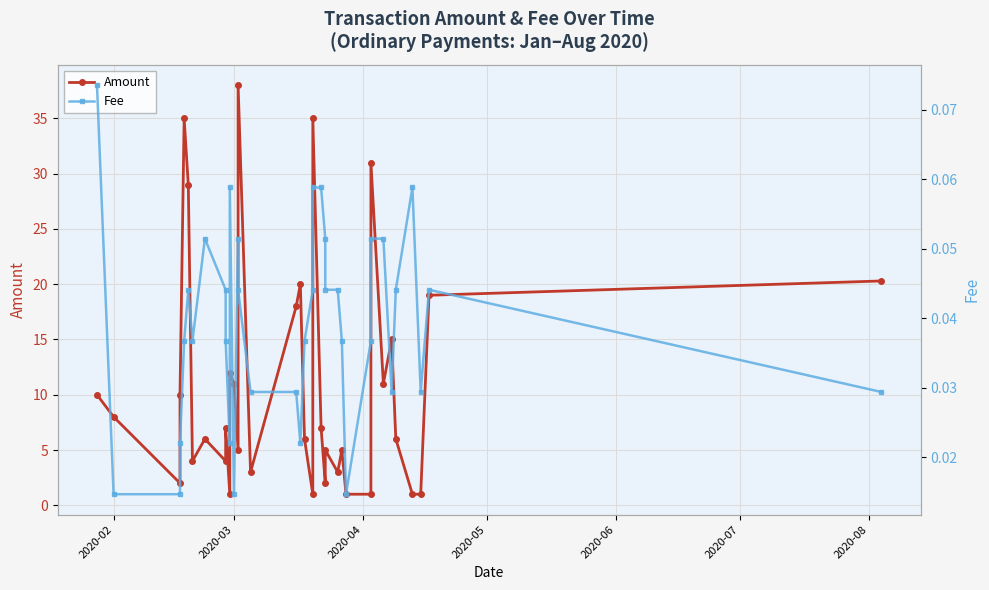

What is the maximum value shown in the chart?

38.0